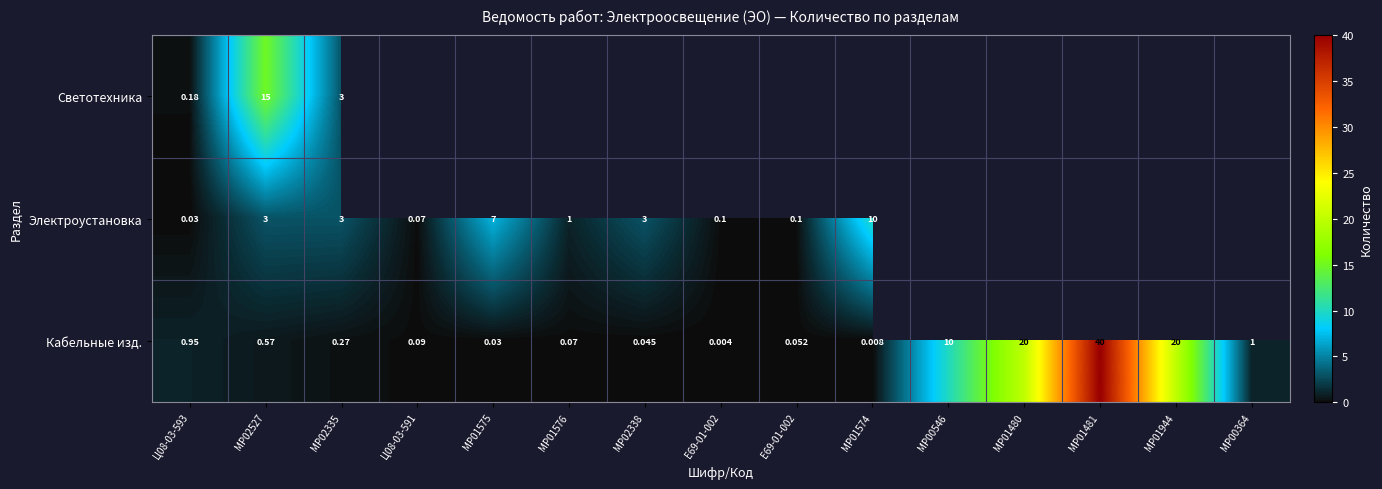

Between Е69-01-002 and МР01574, which series saw the biggest shift?

Электроустановка